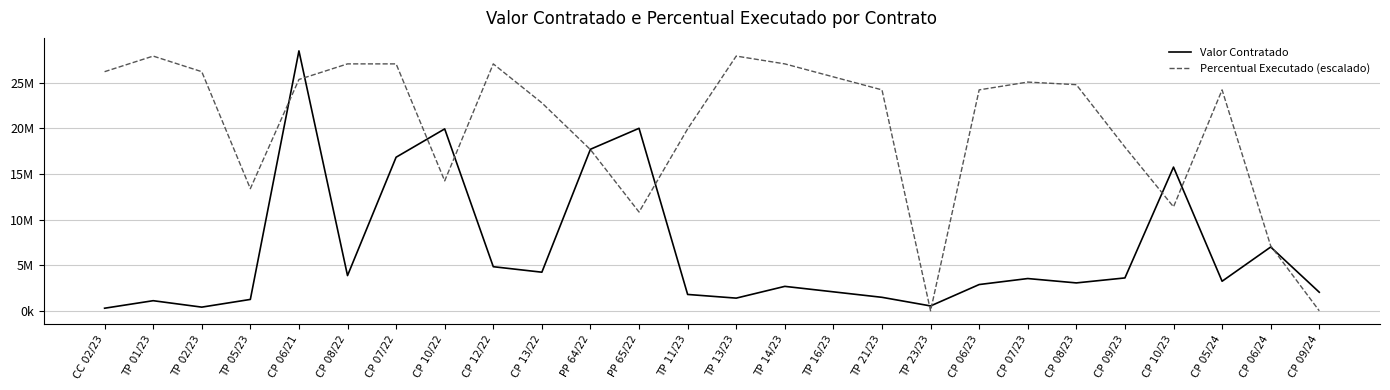

True or false: Valor Contratado and Percentual Executado (escalado) cross at least once.

True